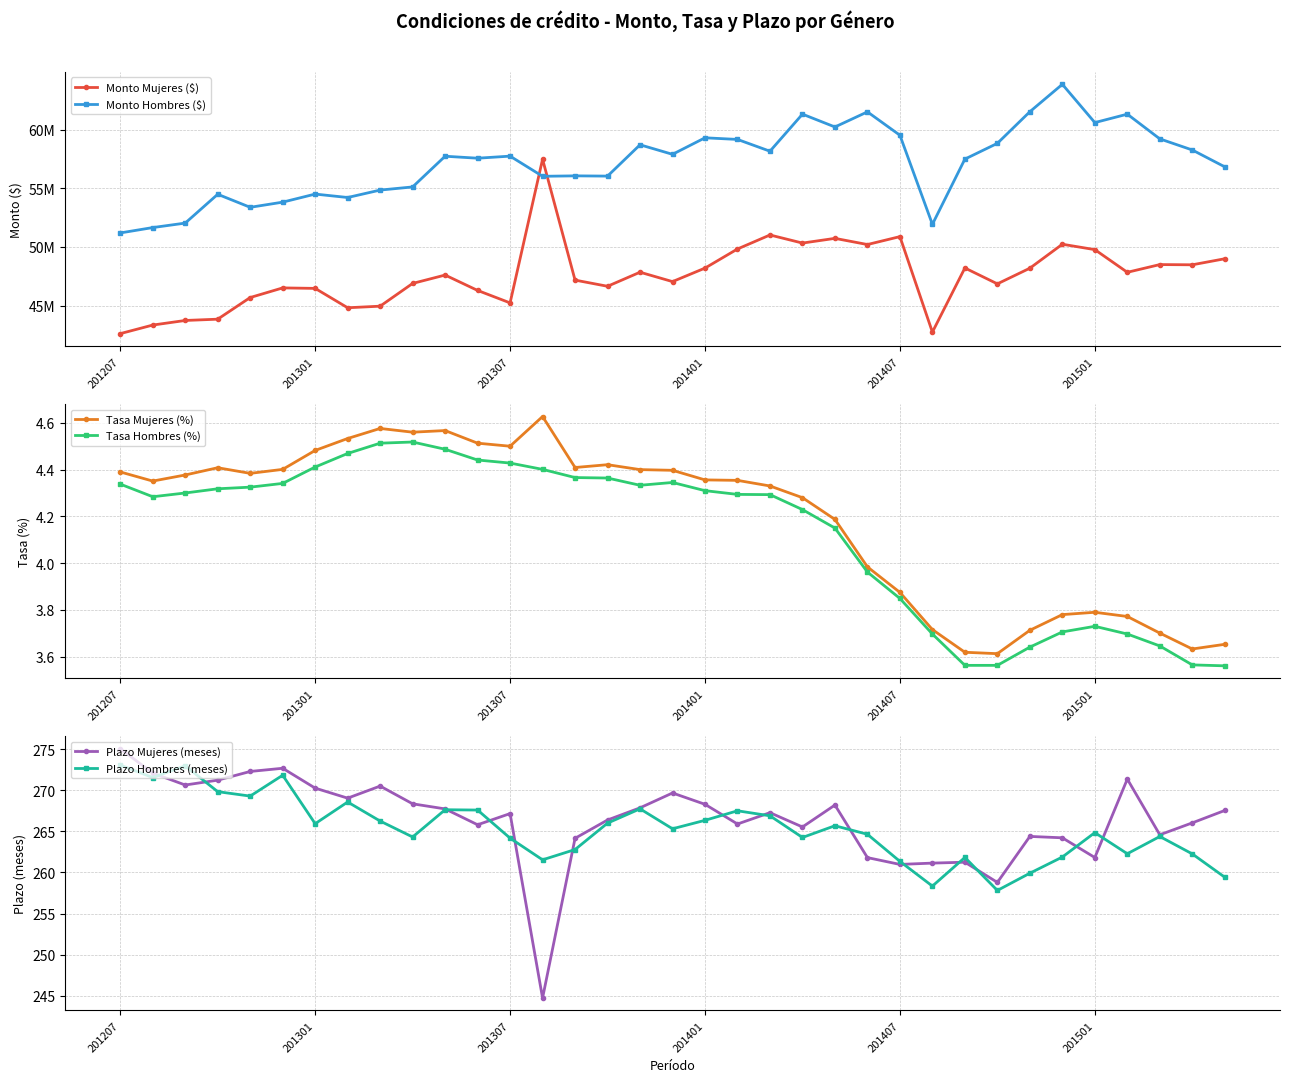

True or false: Tasa Mujeres (%) has more than 2 points higher than both neighbors.

True